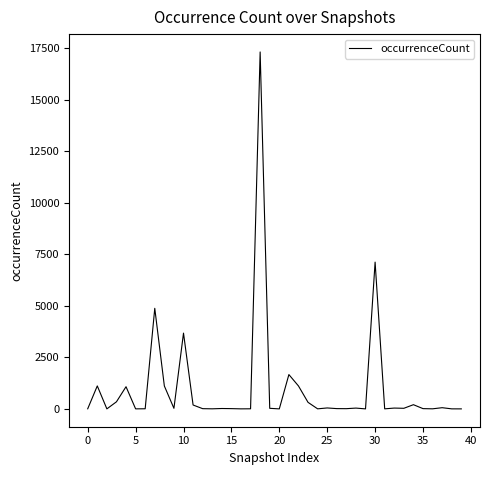

What is the greatest value displayed?

17314